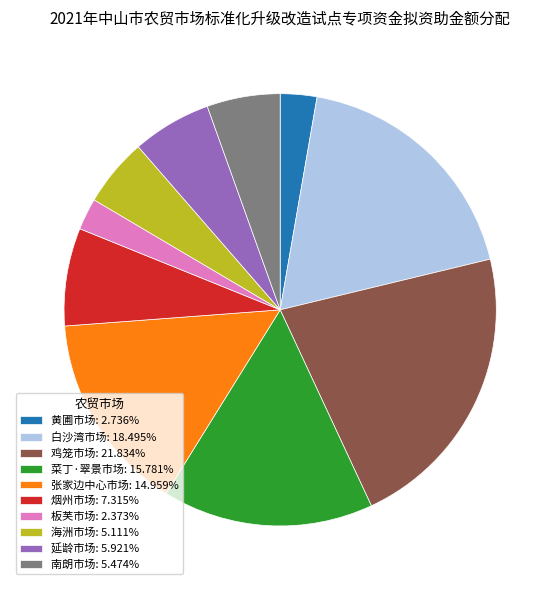

Which has a higher value, 延龄市场 or 白沙湾市场?

白沙湾市场